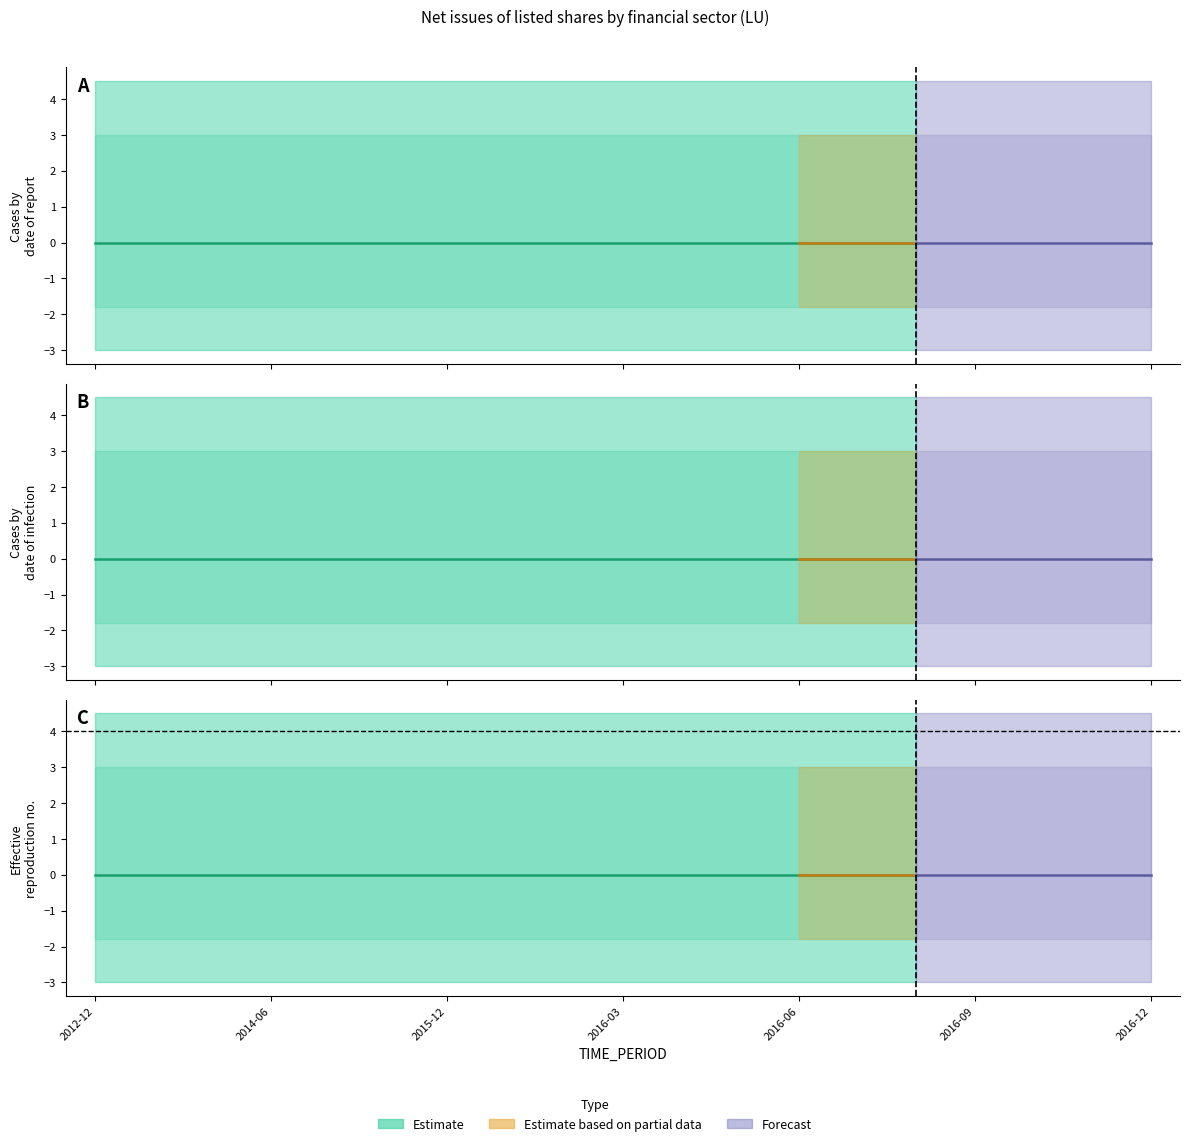

What is the total value across all series at 2016-11?

9